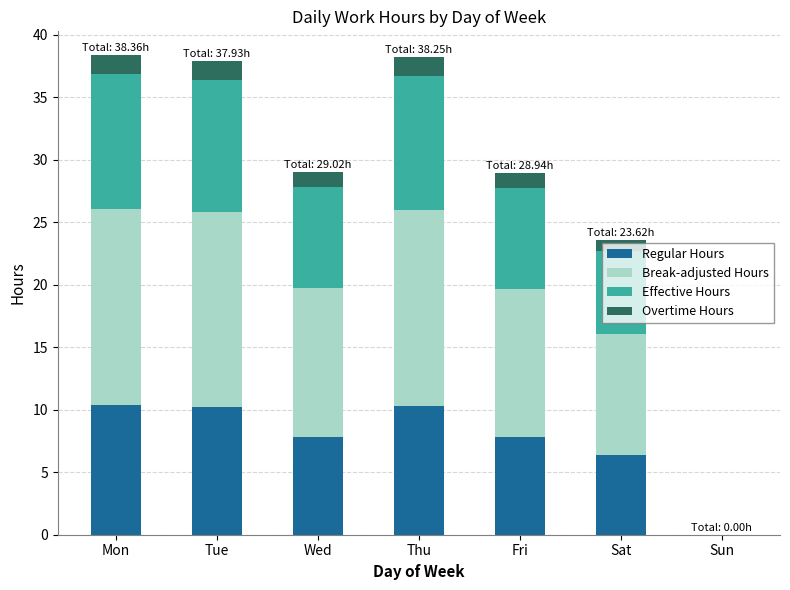

What are all the series names shown in the legend?

Regular Hours, Break-adjusted Hours, Effective Hours, Overtime Hours